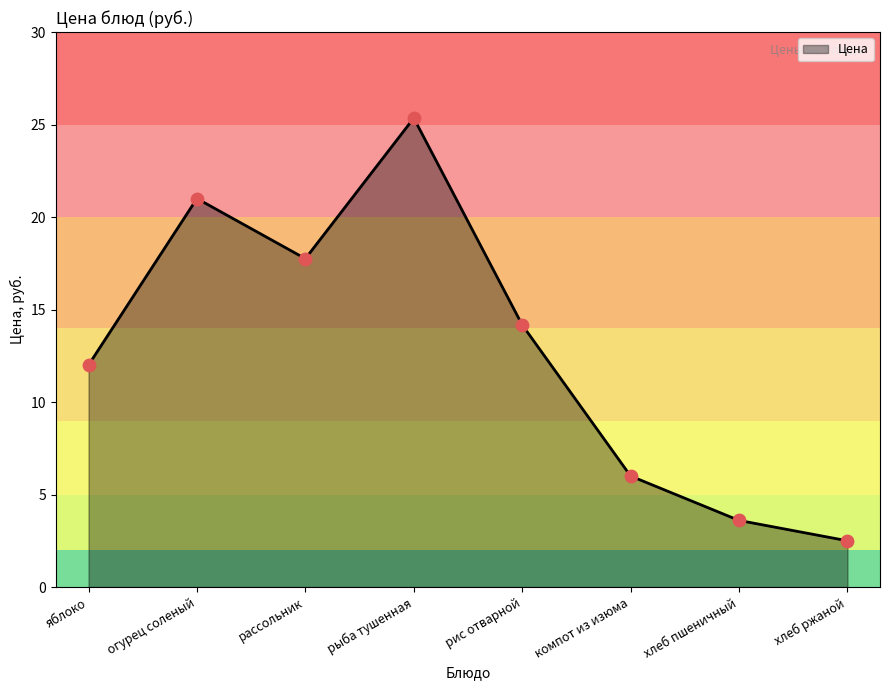

Which has a higher value, хлеб ржаной or рассольник?

рассольник